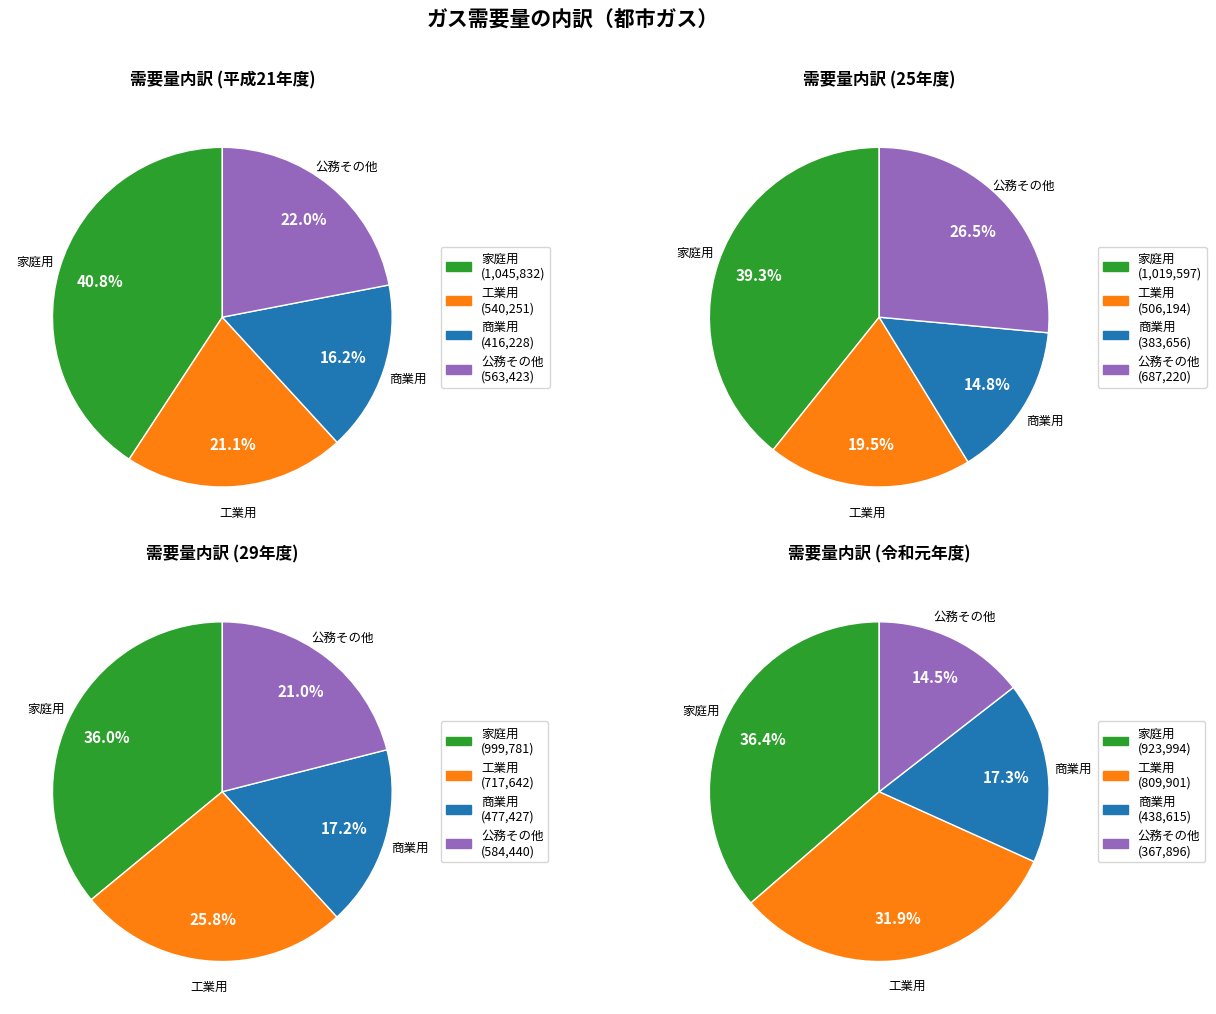

What portion of the pie excludes 0?

90.5%